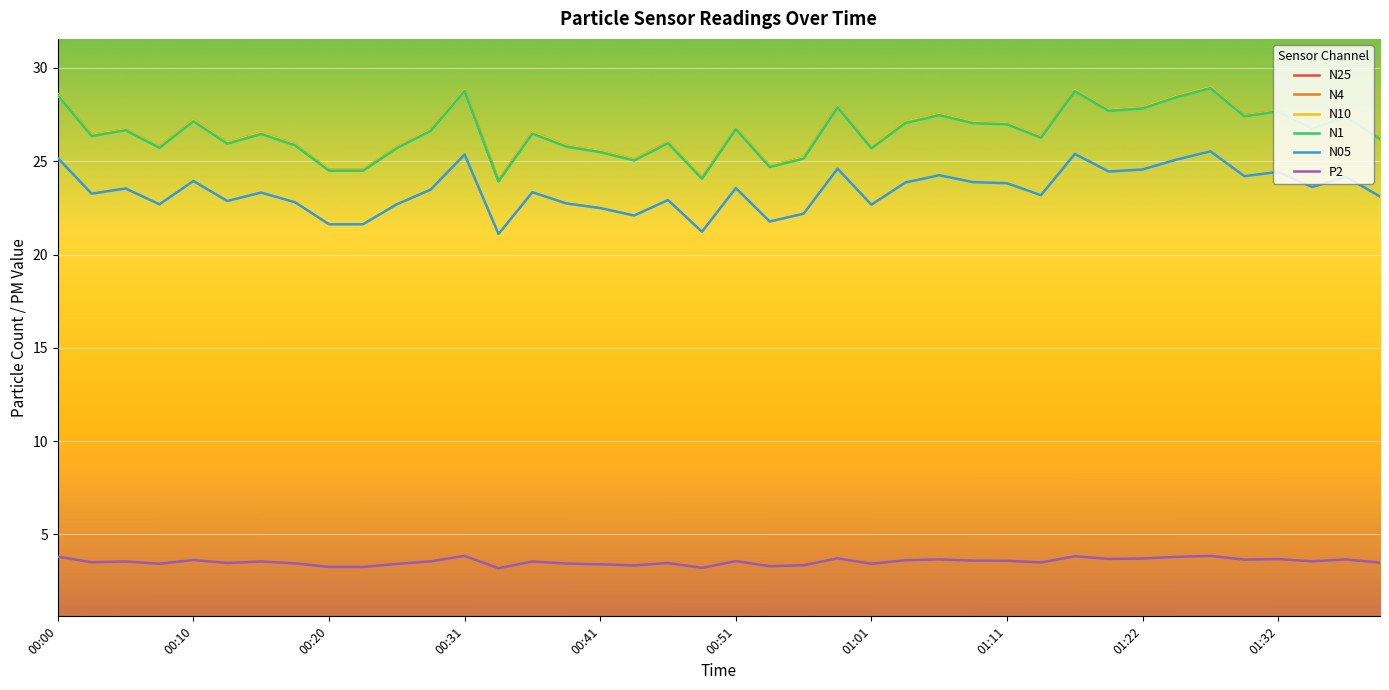

What is the sum of all N05 values?

936.6